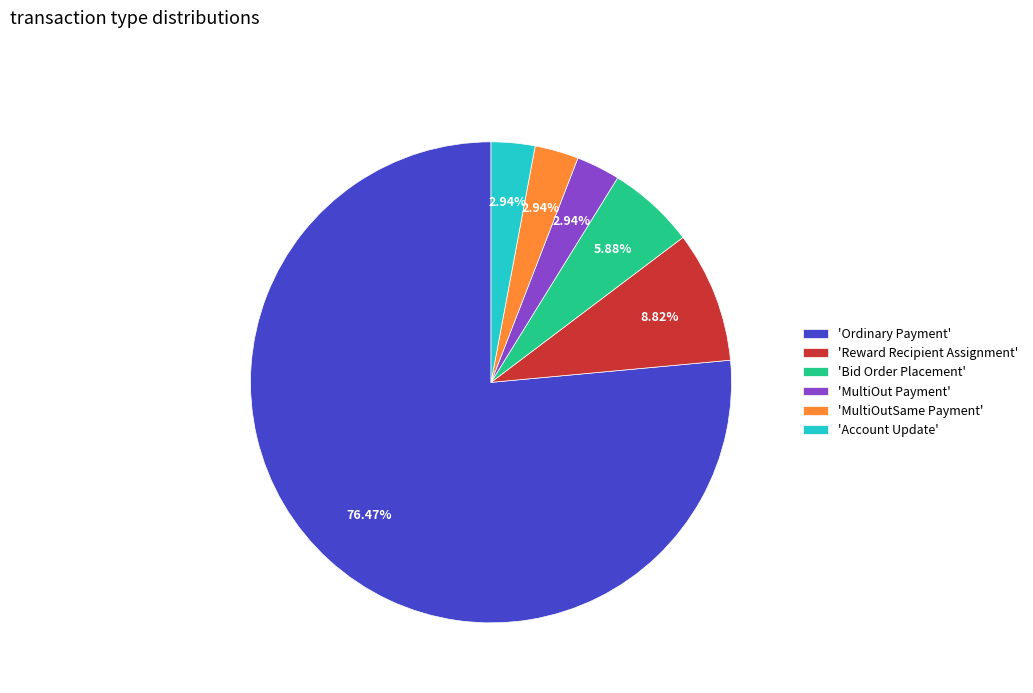

Does any single category account for the majority?

Yes